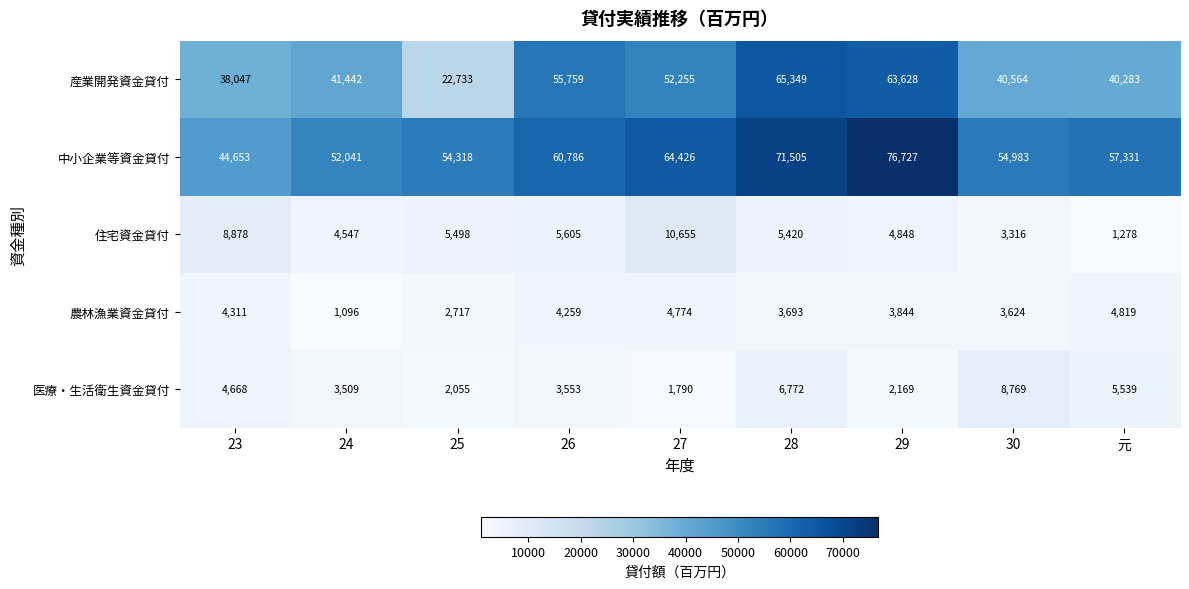

At which label is 農林漁業資金貸付 closest to 2957?

25